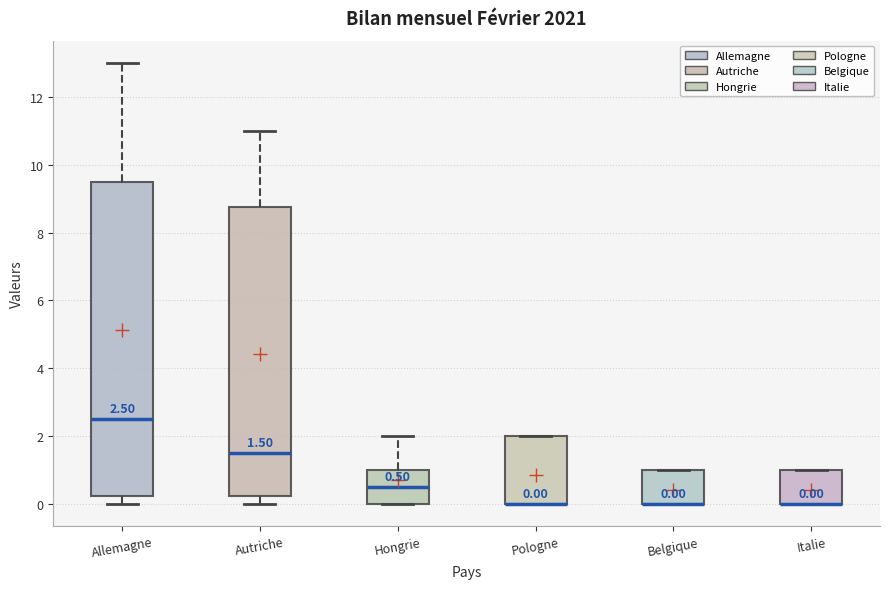

Which box is the tallest, from its lower edge to its upper edge?

Allemagne